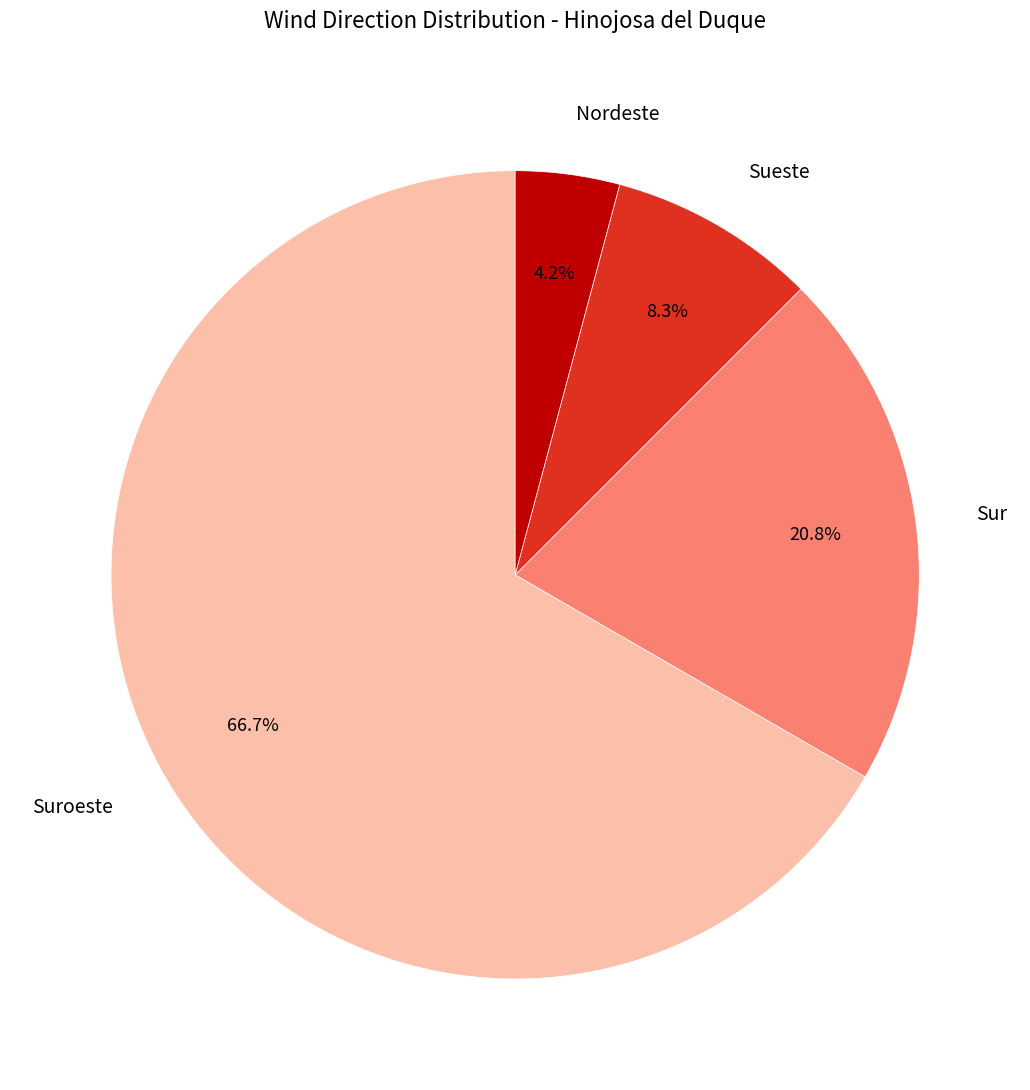

Which slice is the largest?

Suroeste